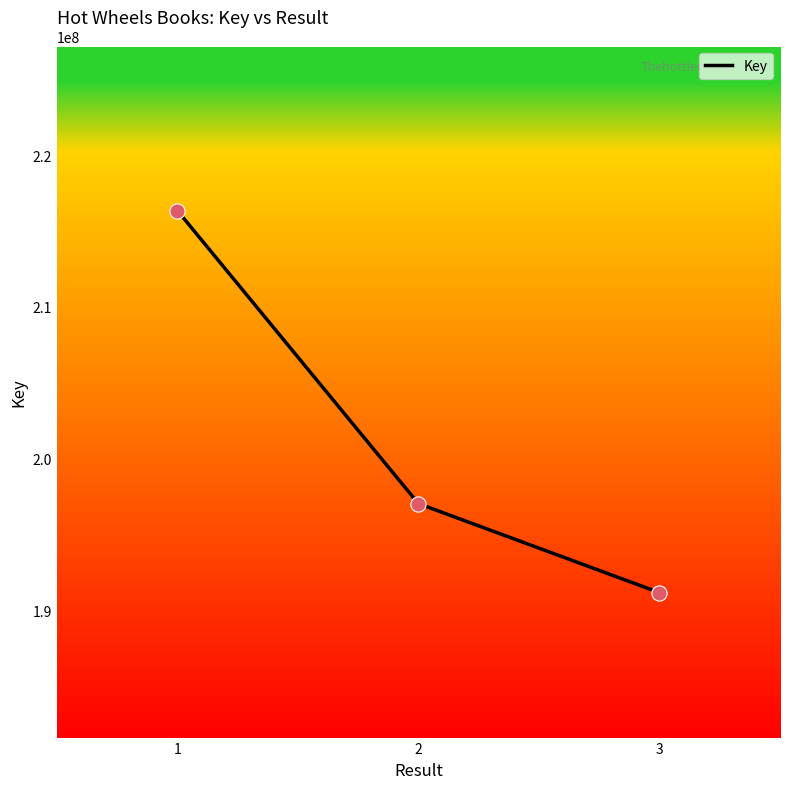

Between 1 and 3, which is larger?

1